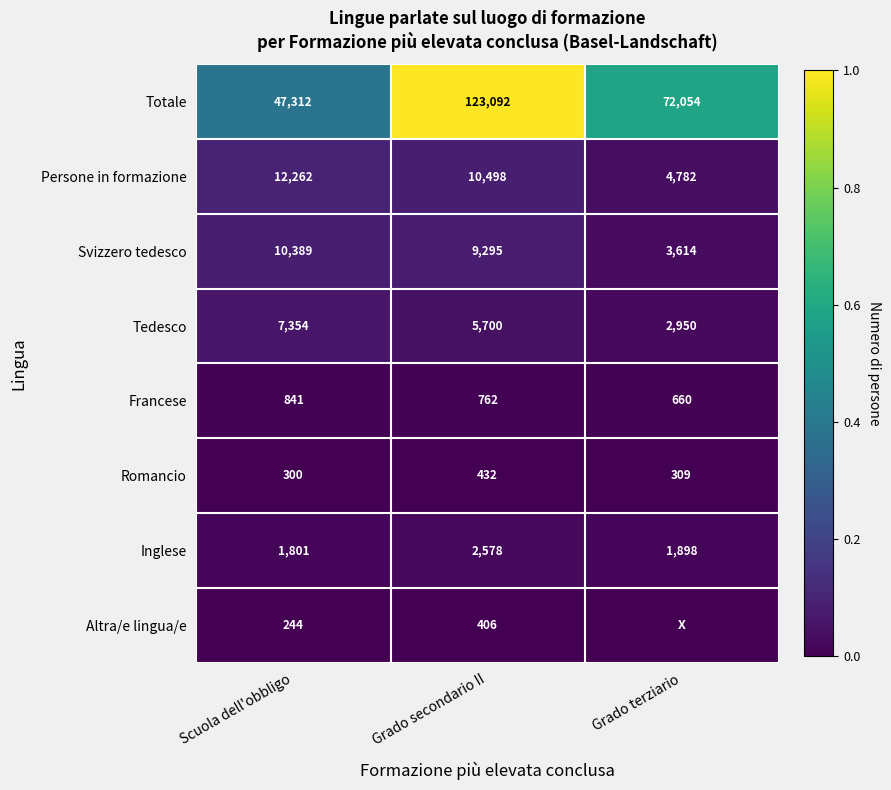

True or false: Persone in formazione has a value of 4782 at Grado terziario.

True